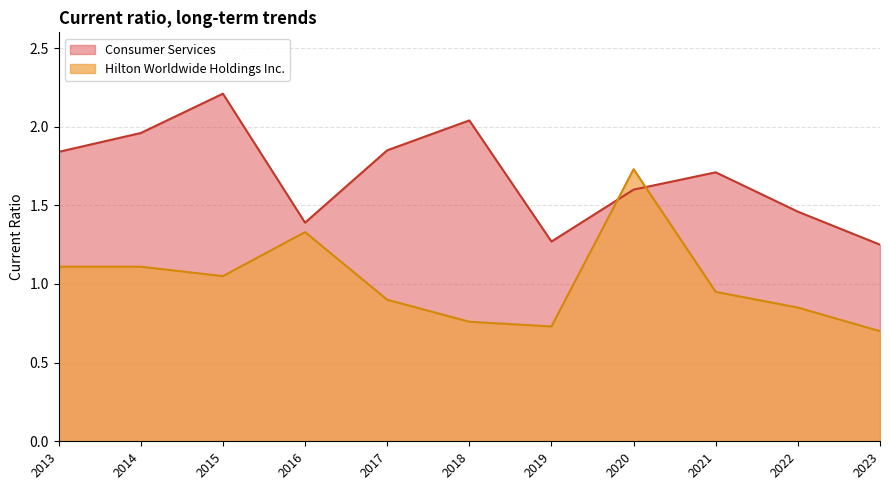

How many lines are shown in the chart?

2